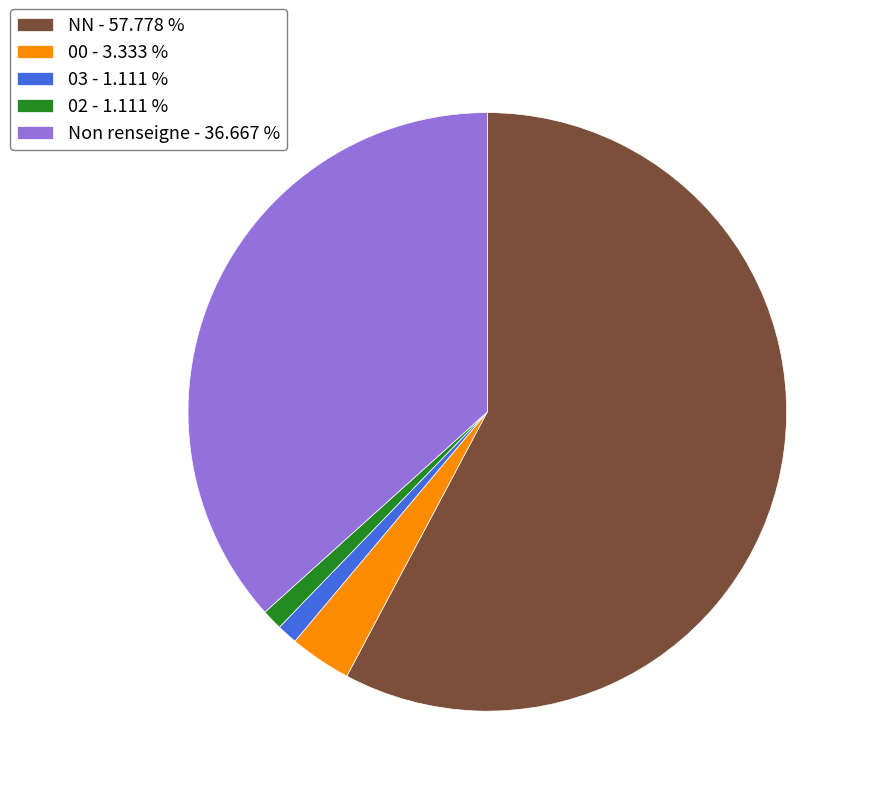

What is the largest slice in the pie chart?

NN - 57.778 %